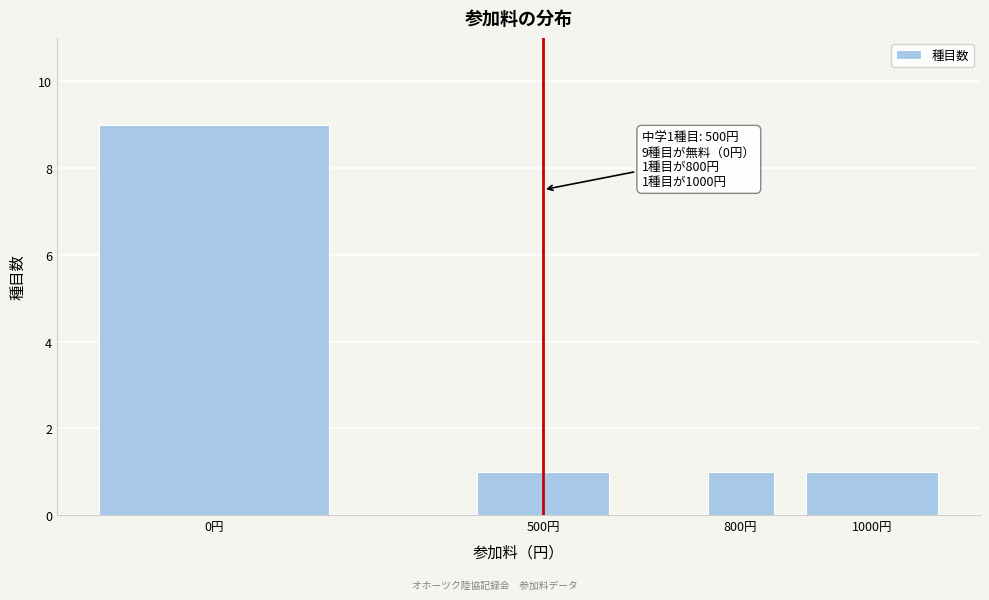

Reading left to right, extract all data points from this chart.

0円=9	500円=1	800円=1	1000円=1